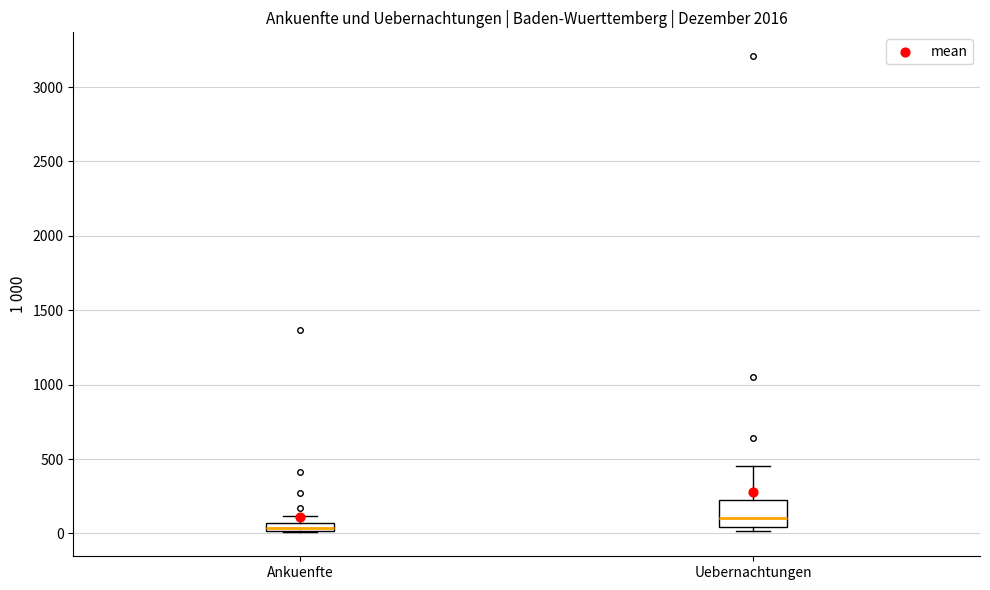

Where is the upper edge of the box for Ankuenfte on the y-axis? The values are not printed on the chart, so give them approximately, as read against the axis.

50